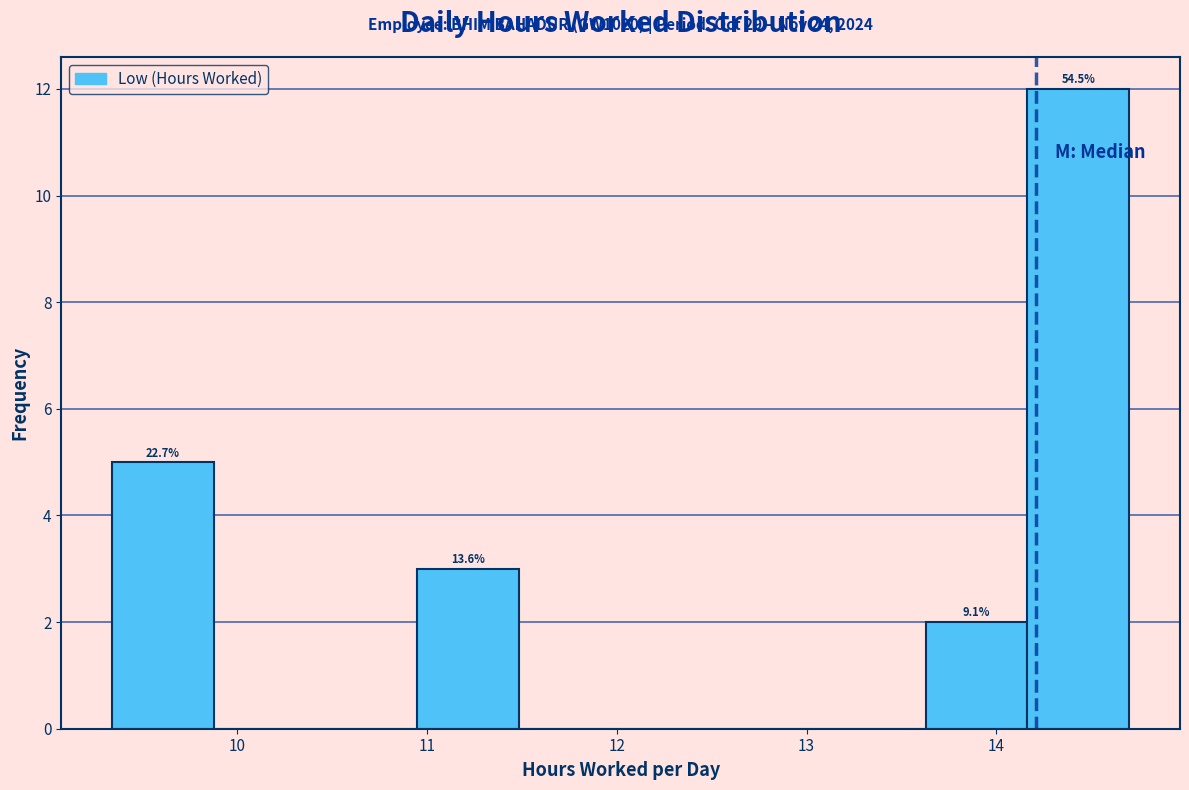

Which range on the x-axis has the tallest bar?

14.2 to 14.7